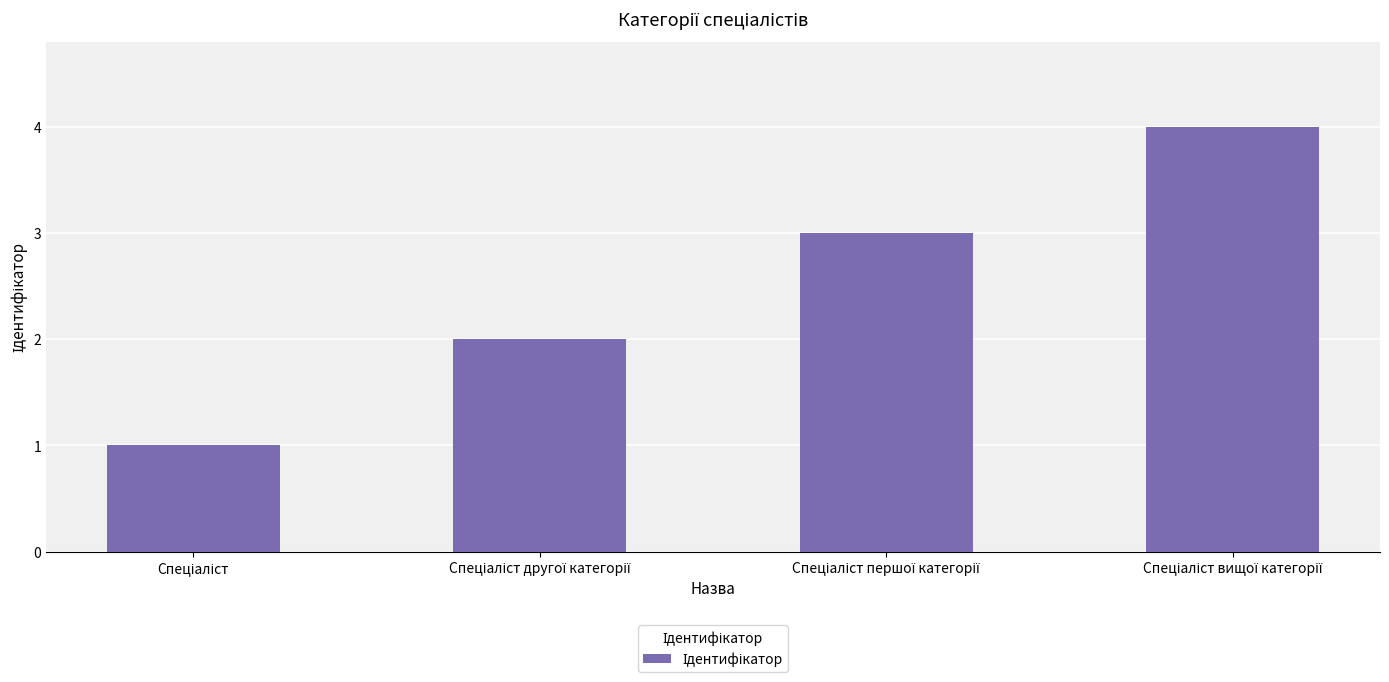

Reading left to right, list all the values displayed in this chart.

1	2	3	4